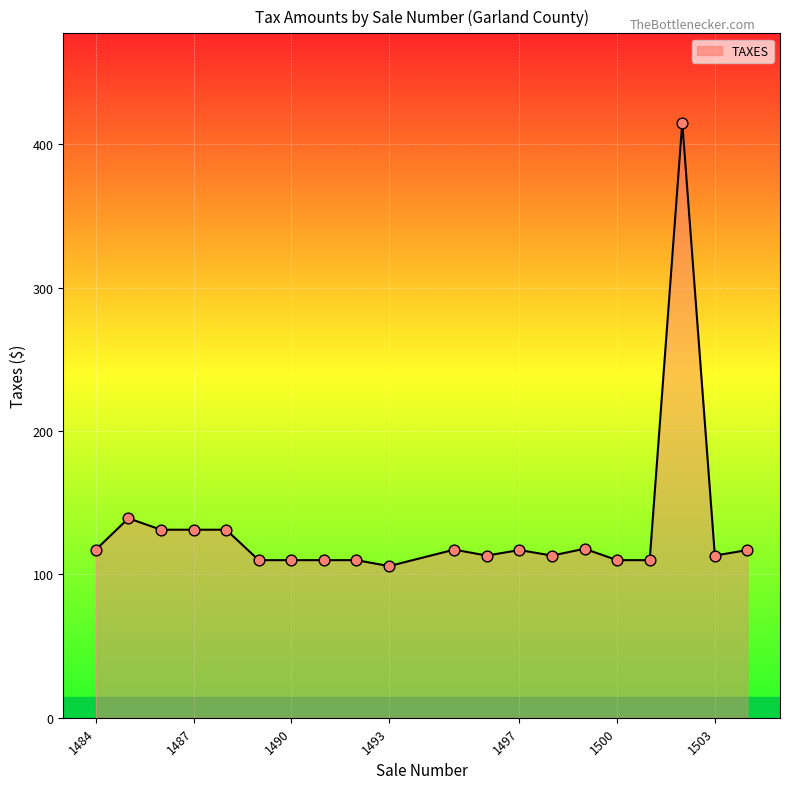

What is the greatest value displayed?

415.2